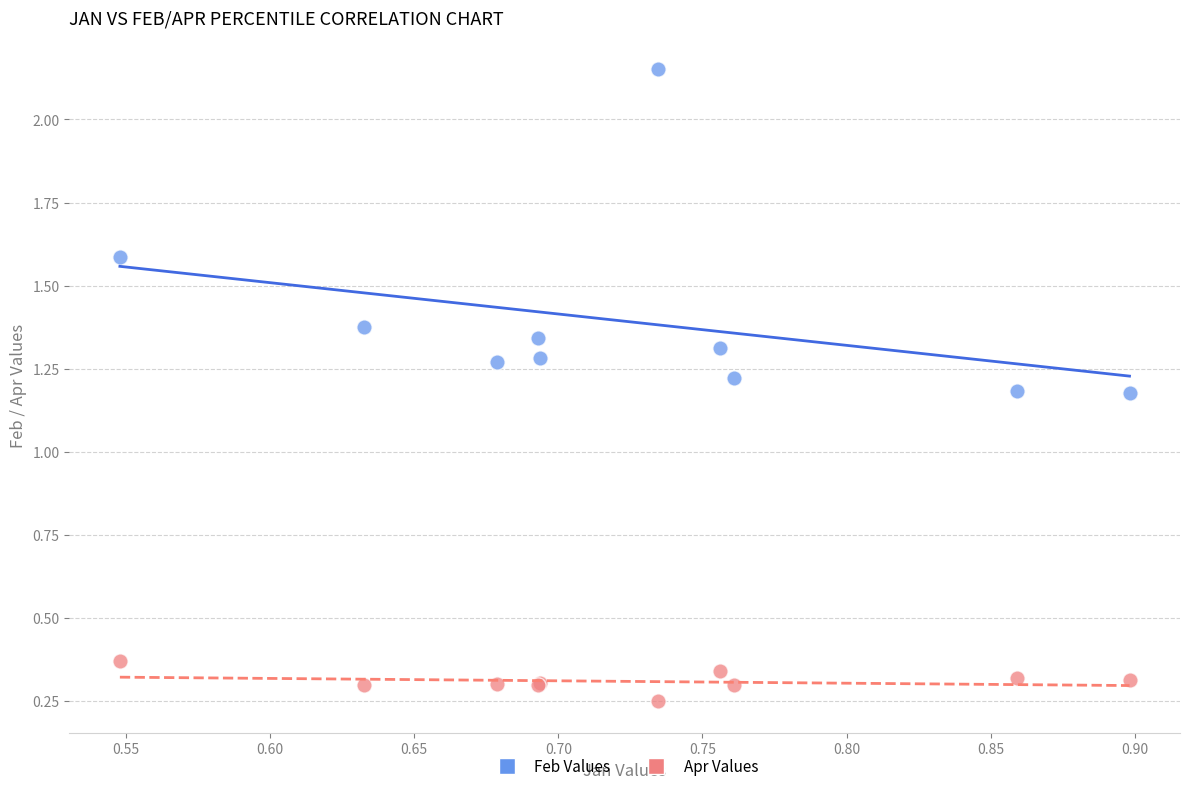

Which series reaches the maximum Y coordinate?

Feb Values